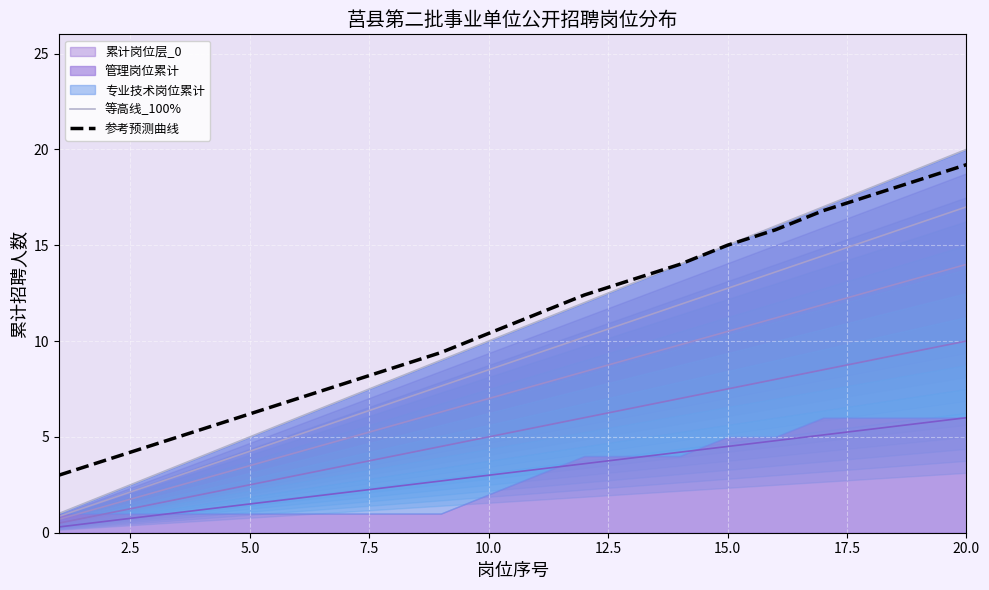

The 参考预测曲线 series shows 26.3 at 20.0. True or false?

False